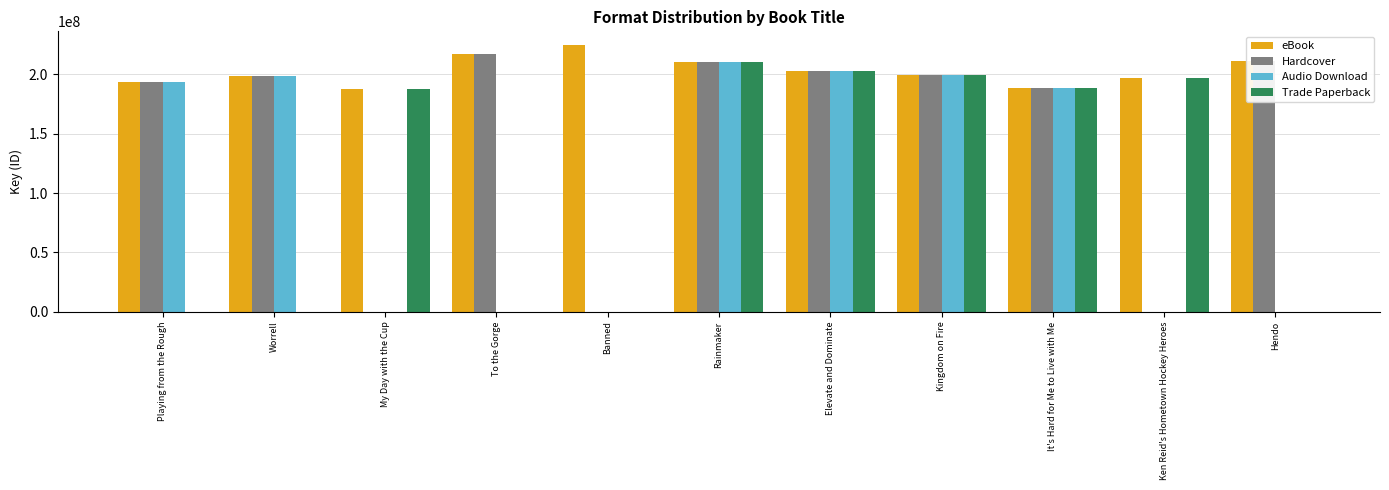

Is the value of Trade Paperback at Kingdom on Fire greater than the value of eBook at Banned?

No